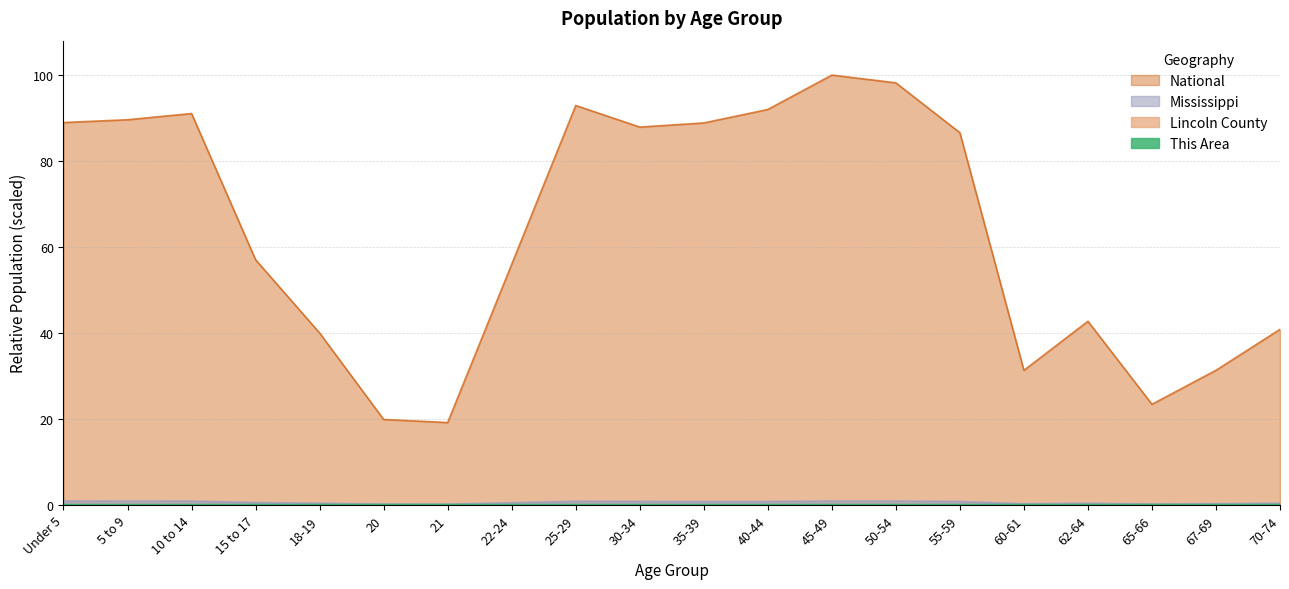

Which series changed the most between 60-61 and 67-69?

National